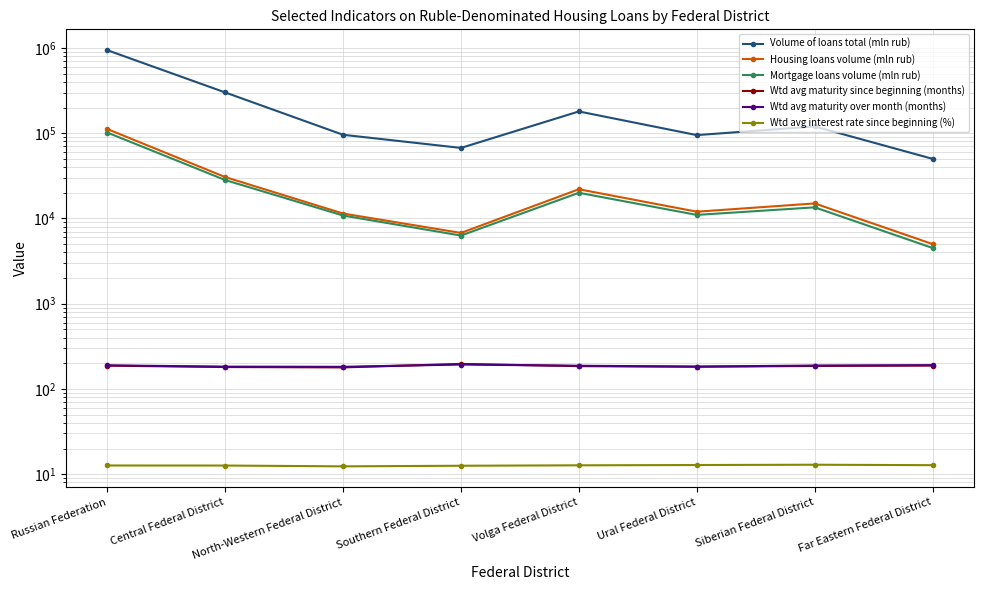

What position from the right is Russian Federation?

8